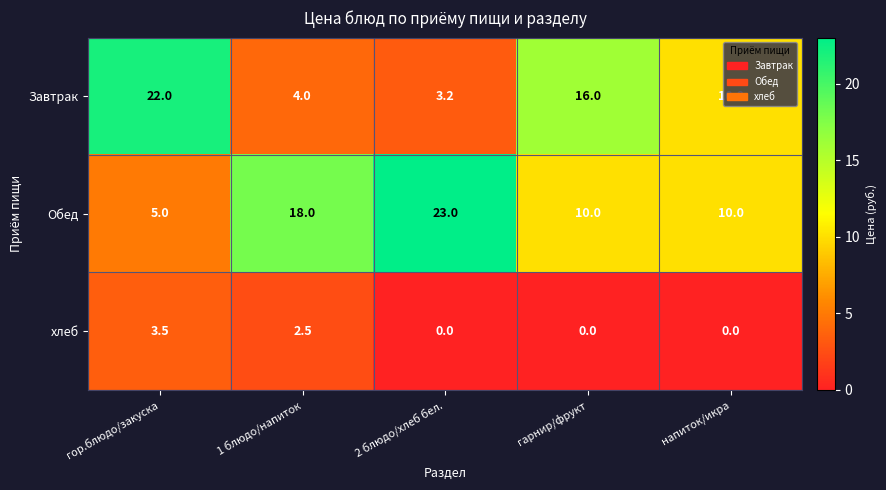

What is the difference between the Завтрак values at напиток/икра and гор.блюдо/закуска?

12.0